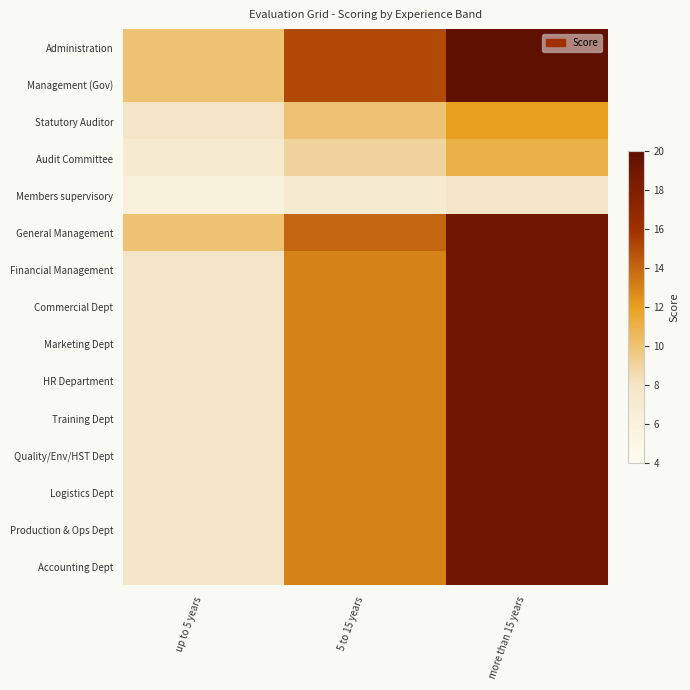

At up to 5 years, list the series in order from smallest to largest.

Members supervisory, Audit Committee, Statutory Auditor, Financial Management, Commercial Dept, Marketing Dept, HR Department, Training Dept, Quality/Env/HST Dept, Logistics Dept, Production & Ops Dept, Accounting Dept, Administration, Management (Gov), General Management